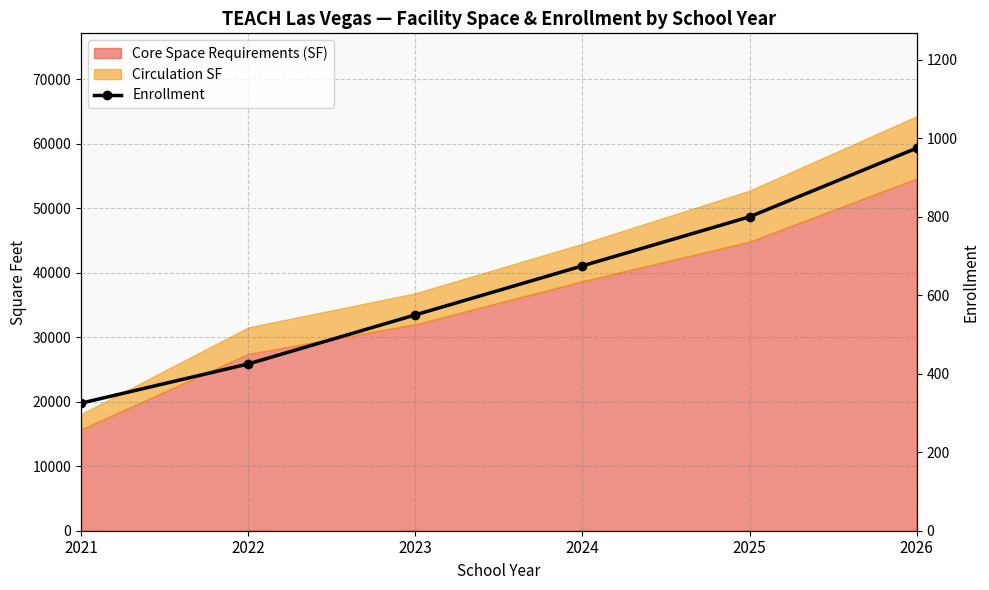

What is the change in value from 2025 to 2026?

+175